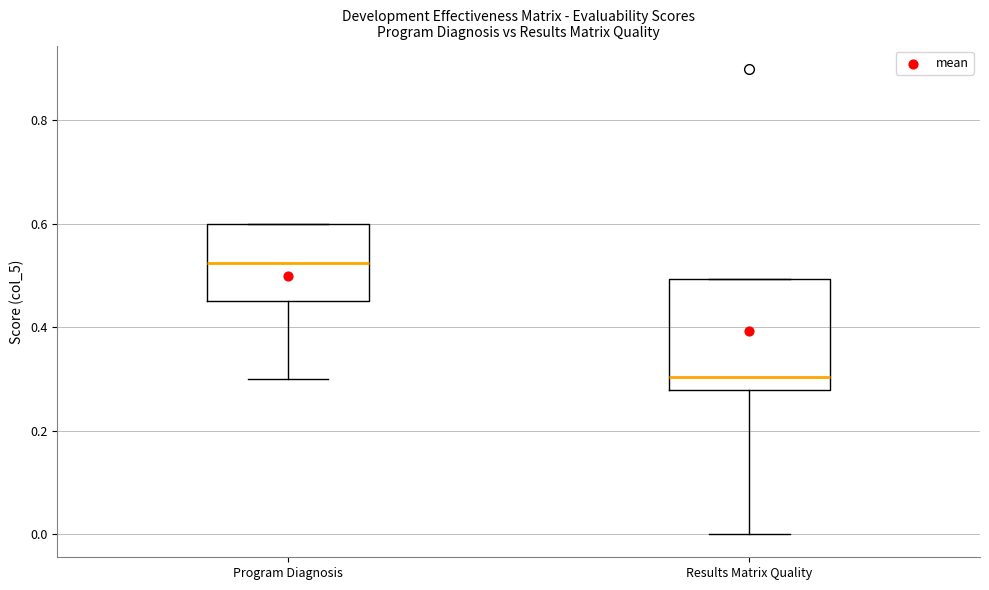

Which box has the highest median line?

Program Diagnosis